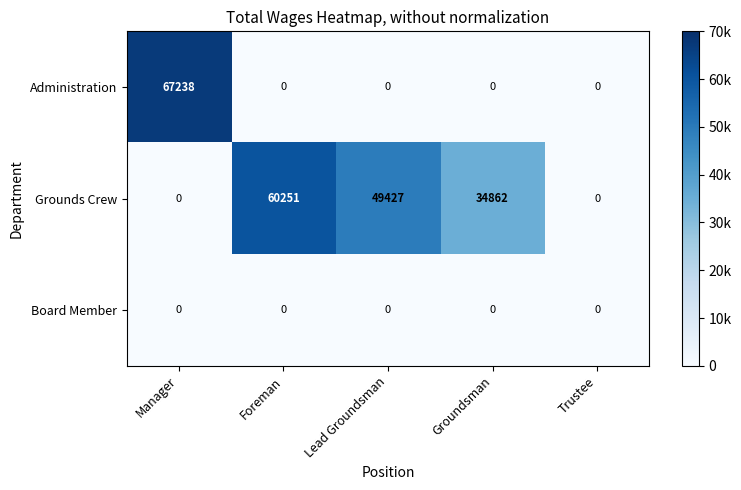

How many positive values does the Administration series have?

1